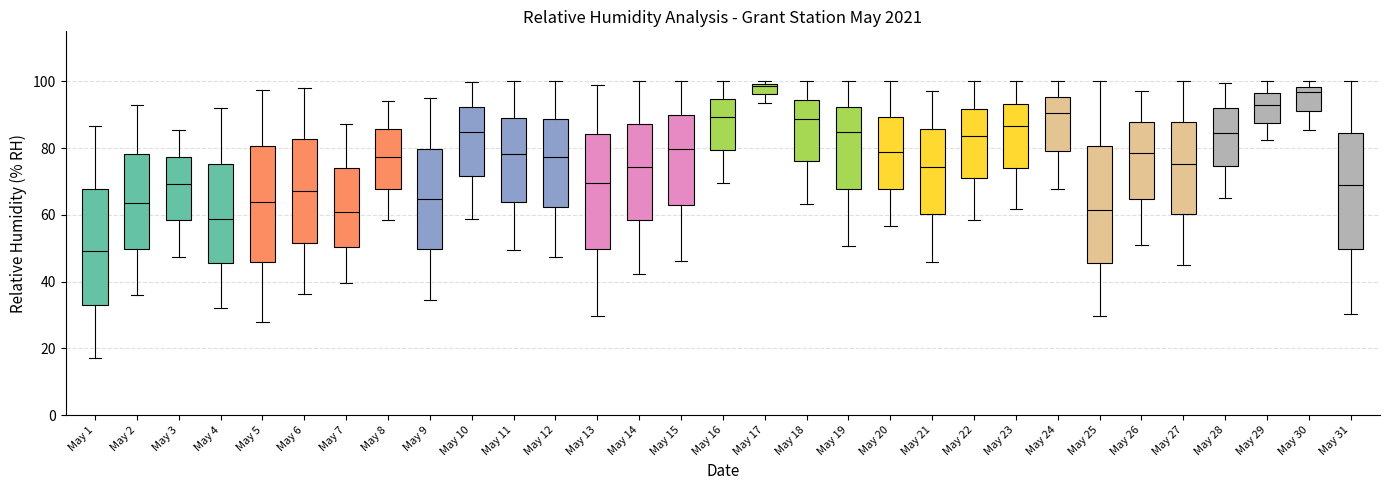

Where is the lower edge of the box for May 12 on the y-axis? The values are not printed on the chart, so give them approximately, as read against the axis.

62